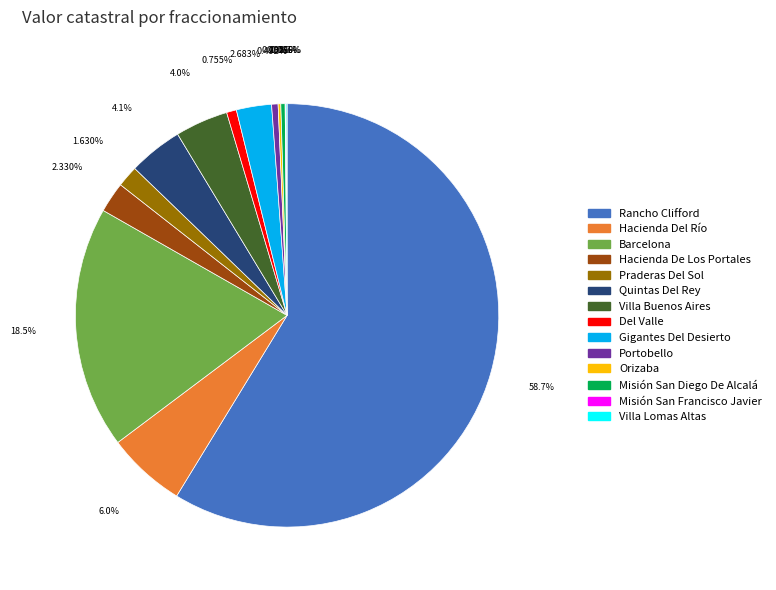

Does any single category account for the majority?

Yes